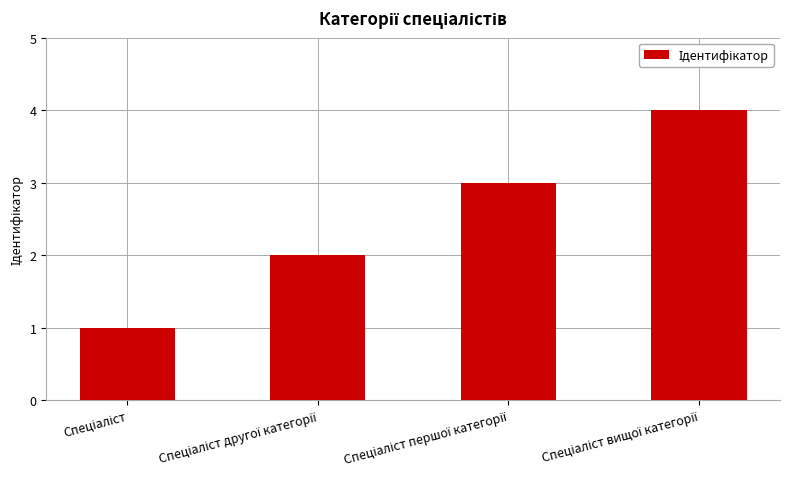

Does the chart contain any negative values?

No